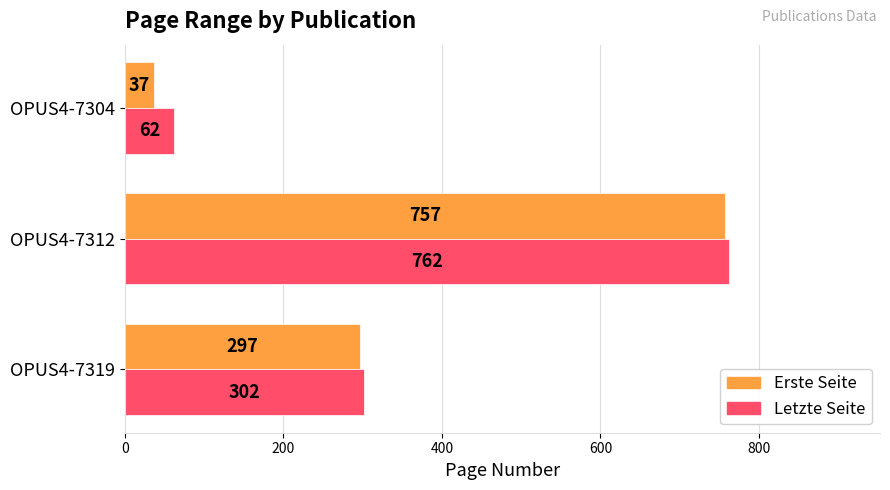

What are all the series names shown in the legend?

Erste Seite, Letzte Seite